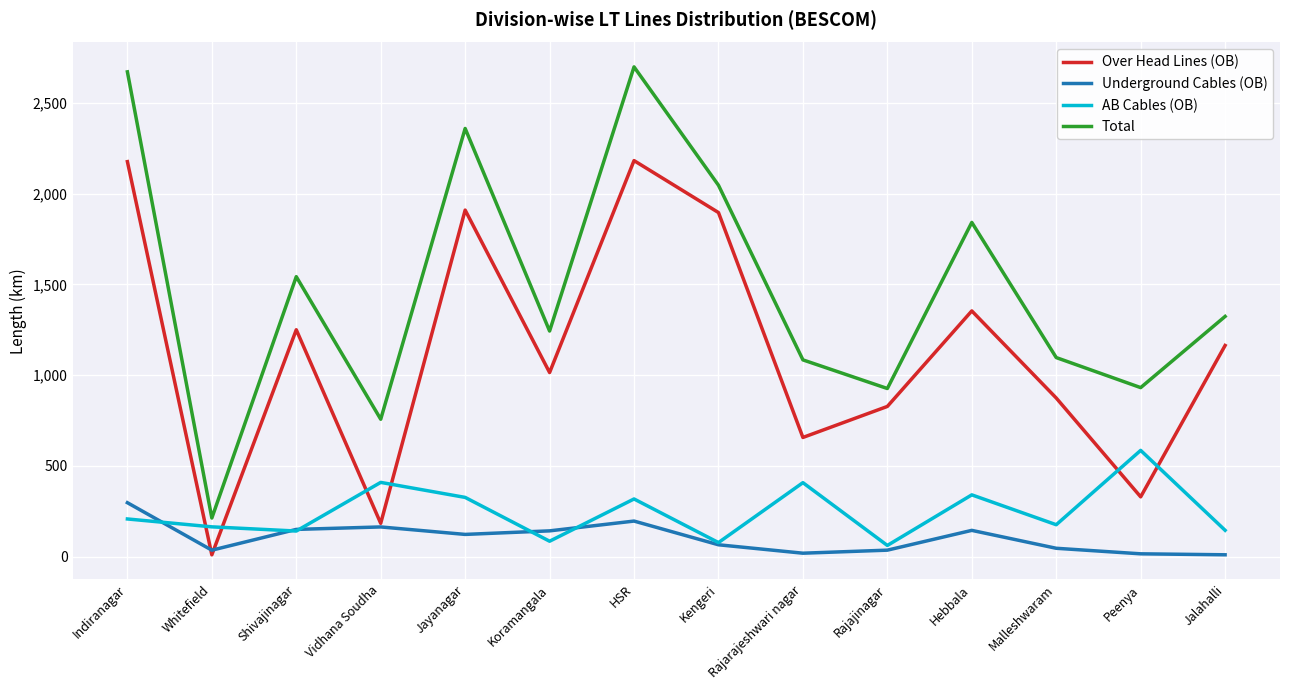

At which label does Over Head Lines (OB) first exceed 1163?

Indiranagar